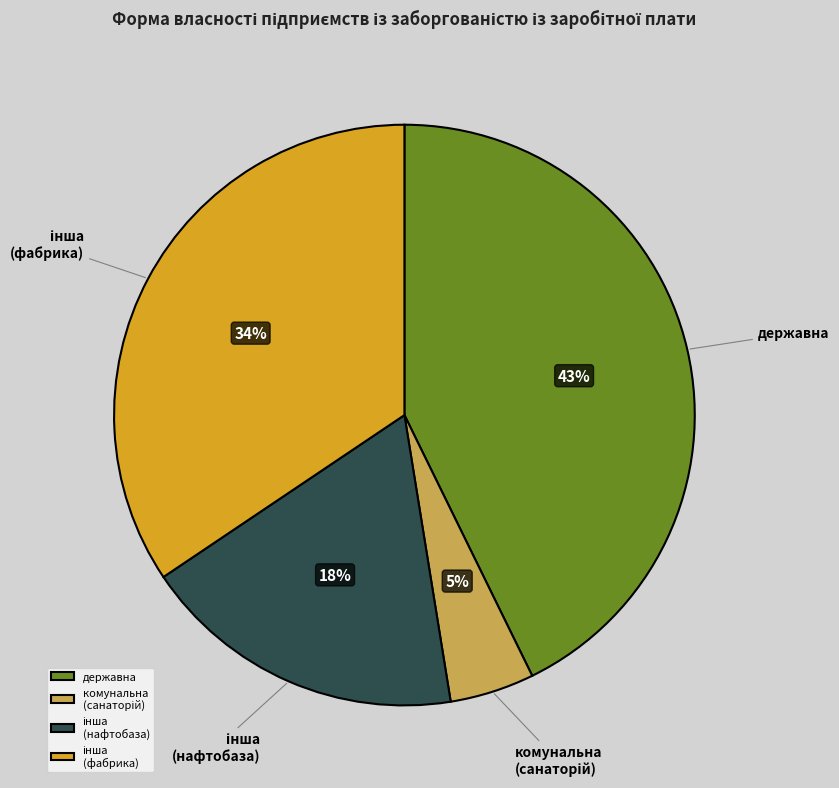

Is there any slice that represents more than half of the pie?

No